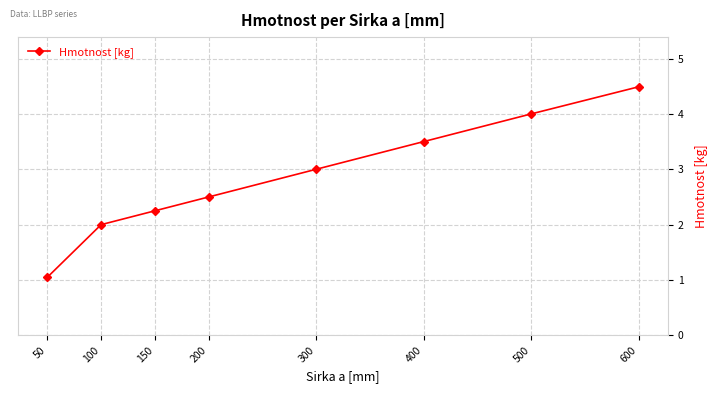

True or false: the data has more than 0 interior local peaks.

False